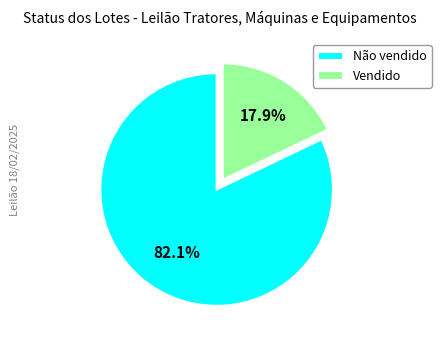

Between Vendido and Não vendido, which is larger?

Não vendido